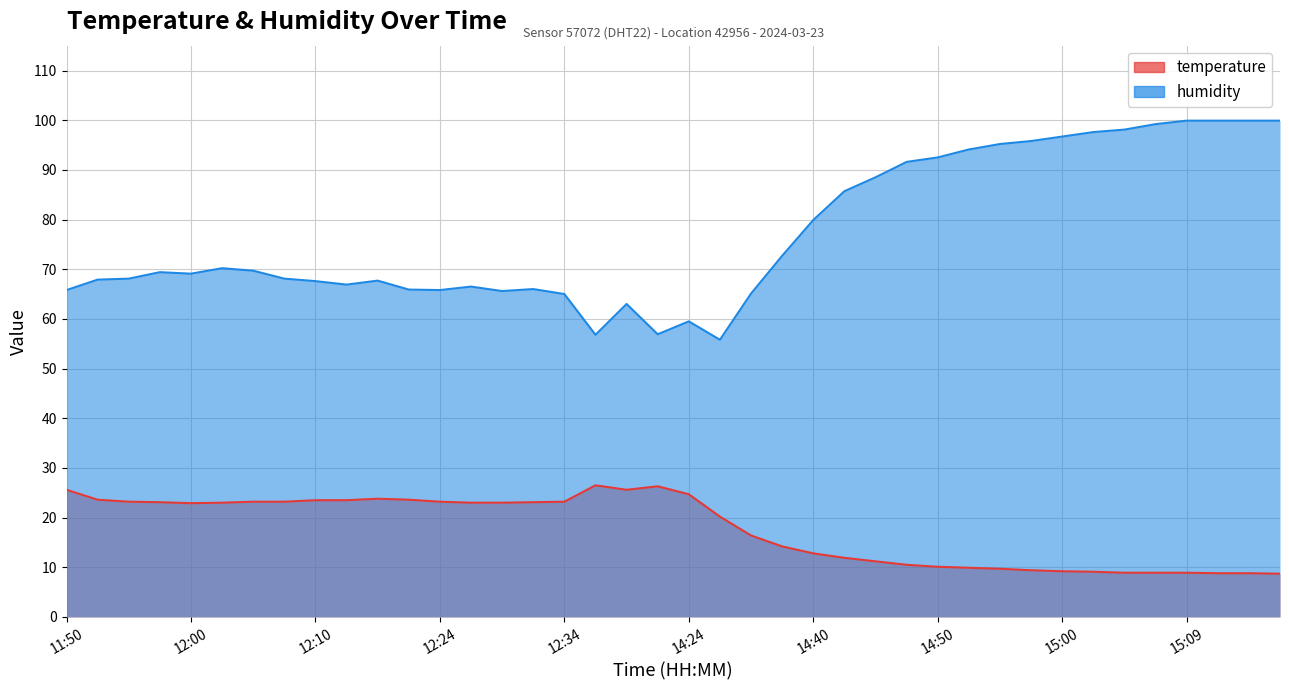

Reading left to right, extract all data points from this chart.

temperature: 25.6	23.6	23.2	23.1	22.9	23.0	23.2	23.2	23.5	23.5	23.8	23.6	23.2	23.0	23.0	23.1	23.2	26.5	25.6	26.3	24.7	20.2	16.4	14.2	12.8	11.9	11.2	10.5	10.1	9.9	9.7	9.4	9.2	9.1	8.9	8.9	8.9	8.8	8.8	8.7
humidity: 65.8	67.9	68.1	69.4	69.1	70.2	69.7	68.1	67.6	66.9	67.7	65.9	65.8	66.5	65.6	66.0	65.0	56.8	63.0	56.9	59.5	55.8	65.1	72.7	79.9	85.7	88.5	91.6	92.5	94.1	95.2	95.8	96.7	97.6	98.1	99.2	99.9	99.9	99.9	99.9